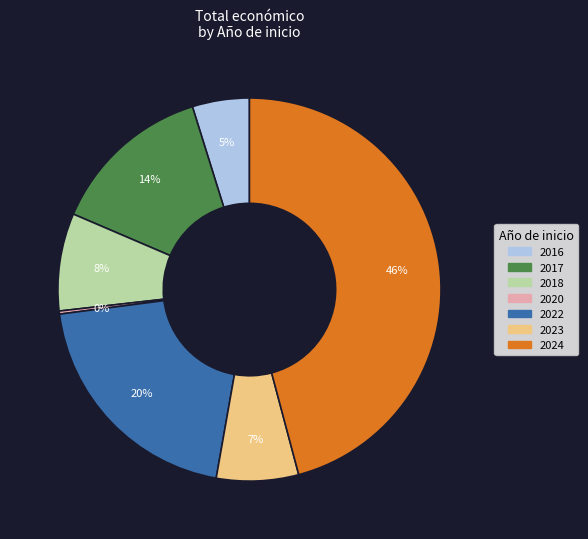

To the nearest percent, what portion does 2016 represent?

5%